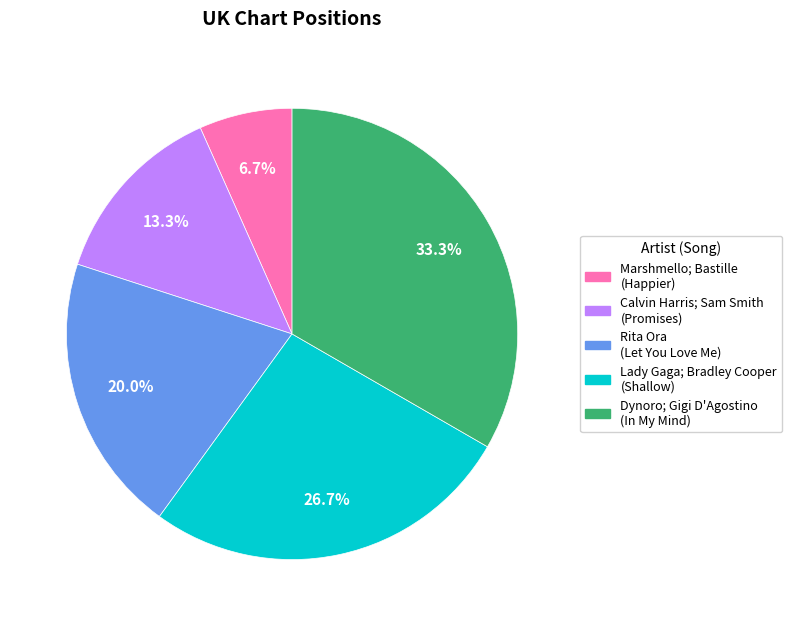

To the nearest percent, what is the combined percentage of Calvin Harris; Sam Smith and Lady Gaga; Bradley Cooper?

40%